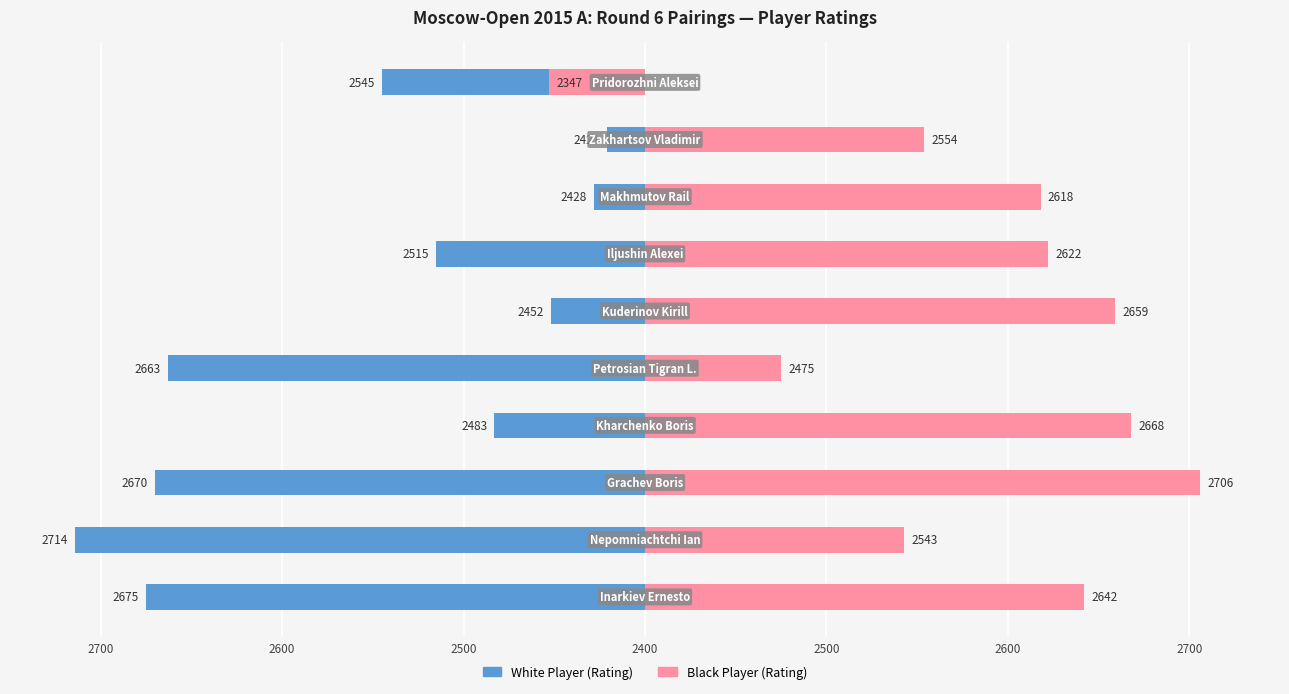

List the series in order of their overall mean, highest first.

Black Player Rating, White Player Rating